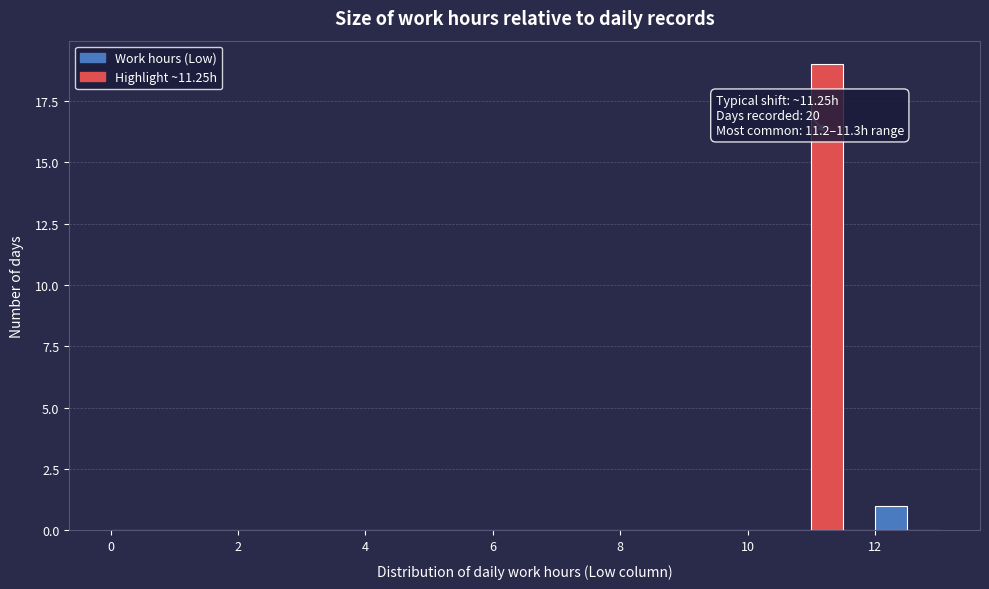

Read against the x-axis, roughly where is the centre of the tallest bar?

11.2